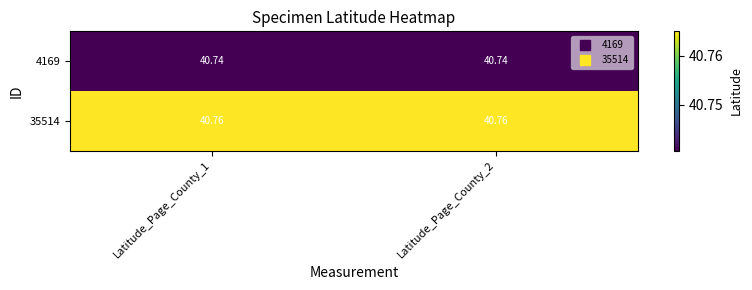

Is the value of 4169 at Latitude_Page_County_2 greater than the value of 35514 at Latitude_Page_County_1?

No